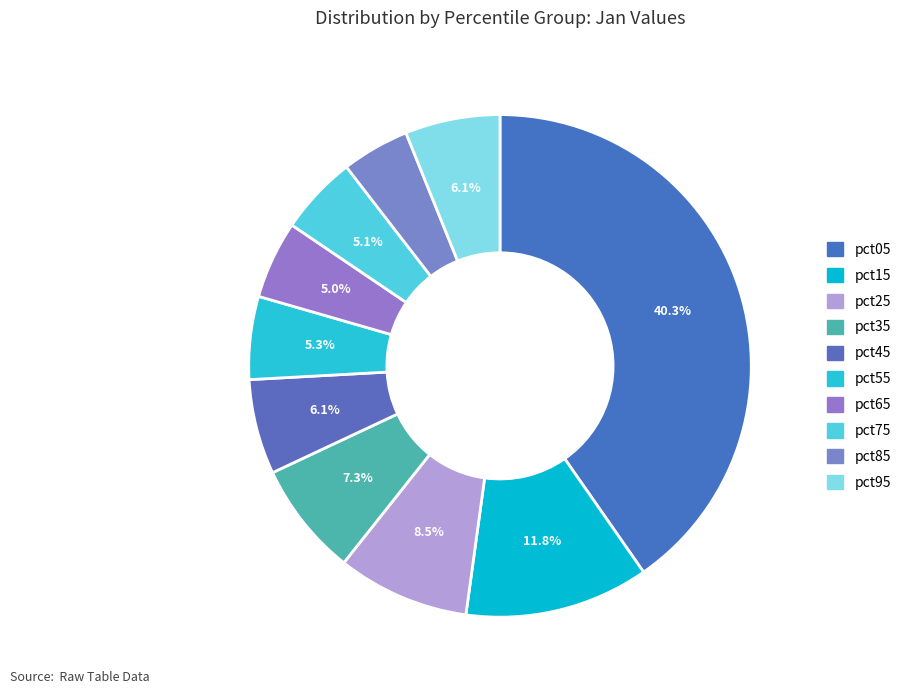

How many slices are in this pie chart?

10